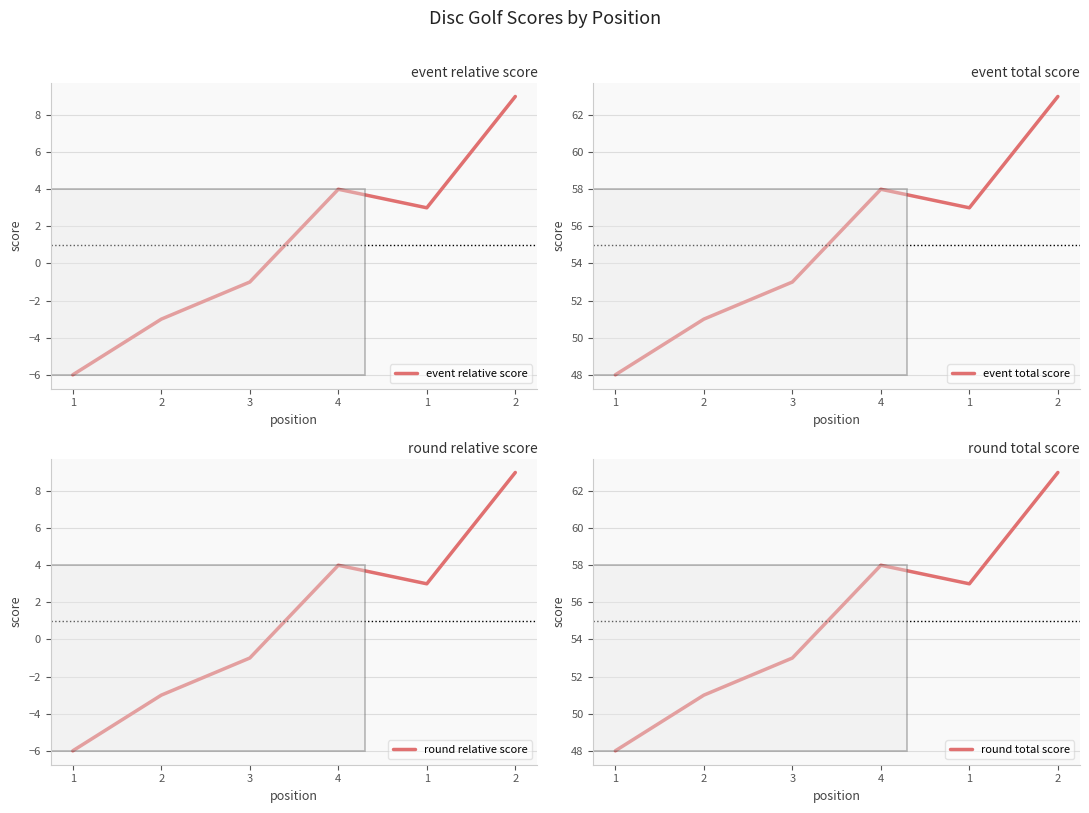

What is the label of the 2nd point from the right?

1